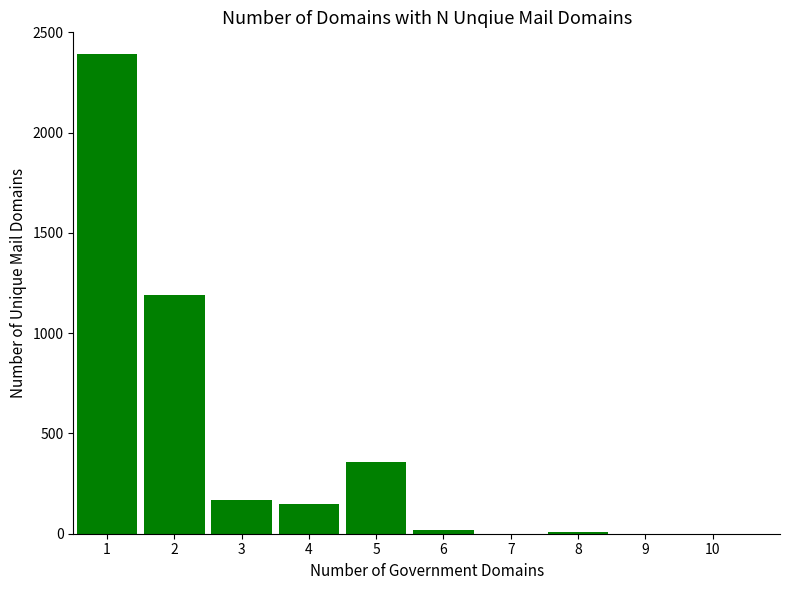

Which category has the highest value across all series?

1